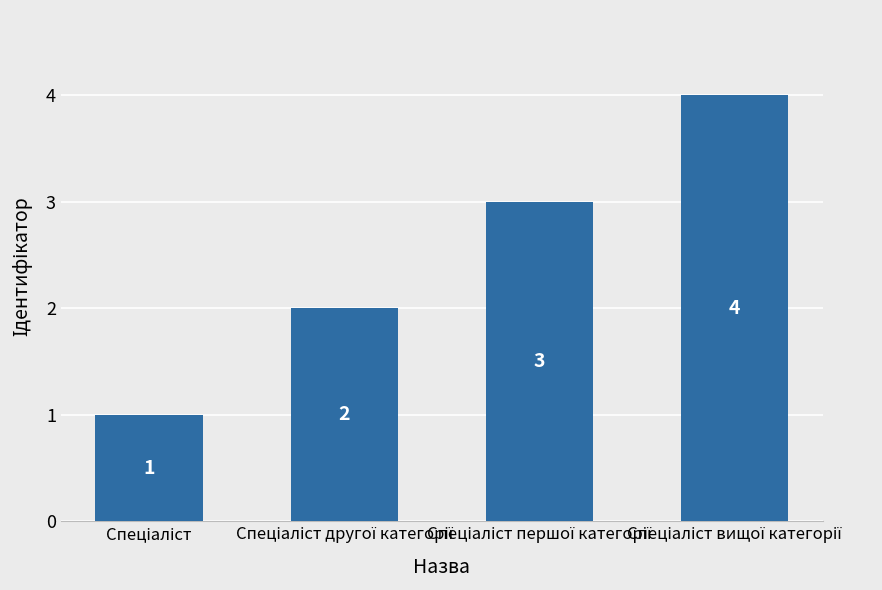

What is the maximum value shown in the chart?

4